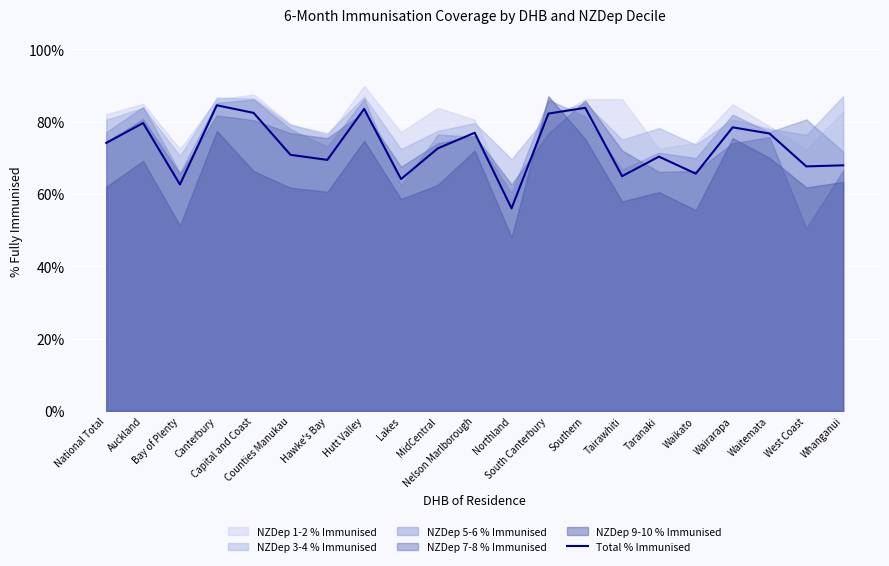

At which category does the data reach its first local valley?

Bay of Plenty